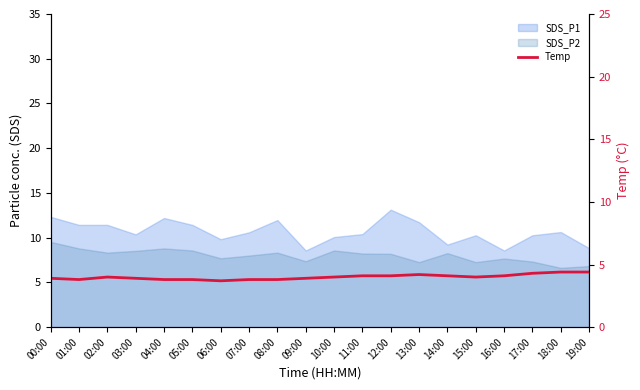

Where is the data nearest to the value 4?

02:00